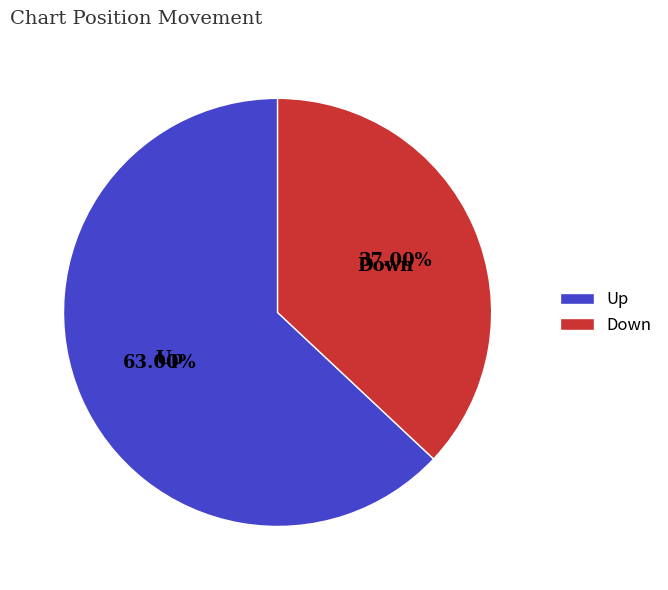

Which has a higher value, Up or Down?

Up